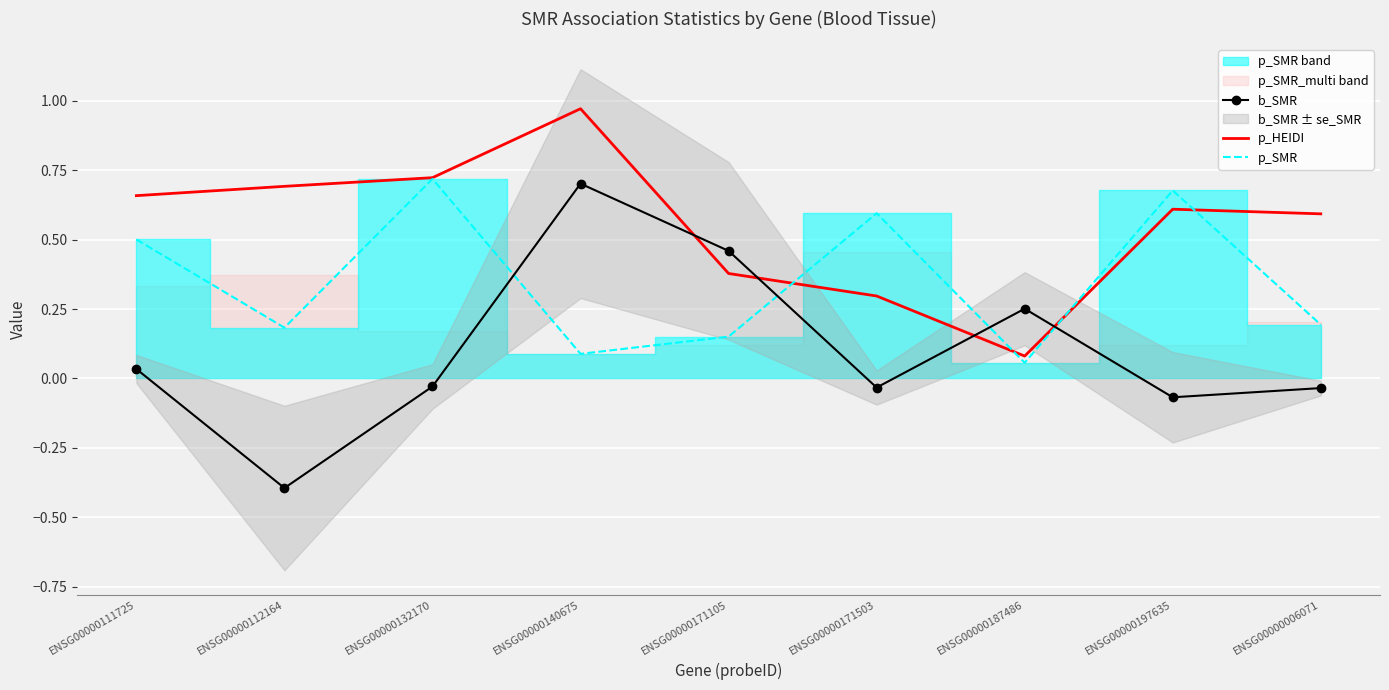

What position from the right is ENSG00000111725?

9